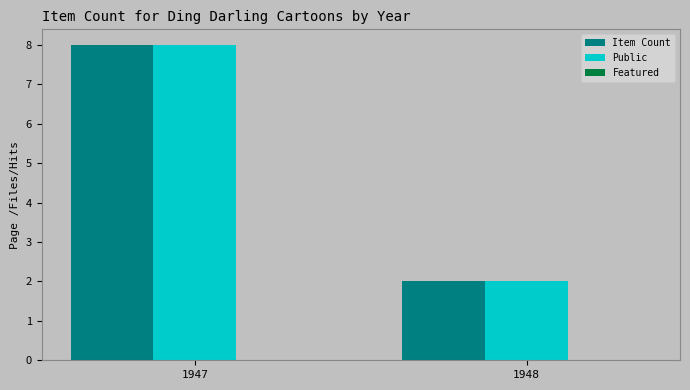

Count the Item Count values in the range 2 to 8.

2